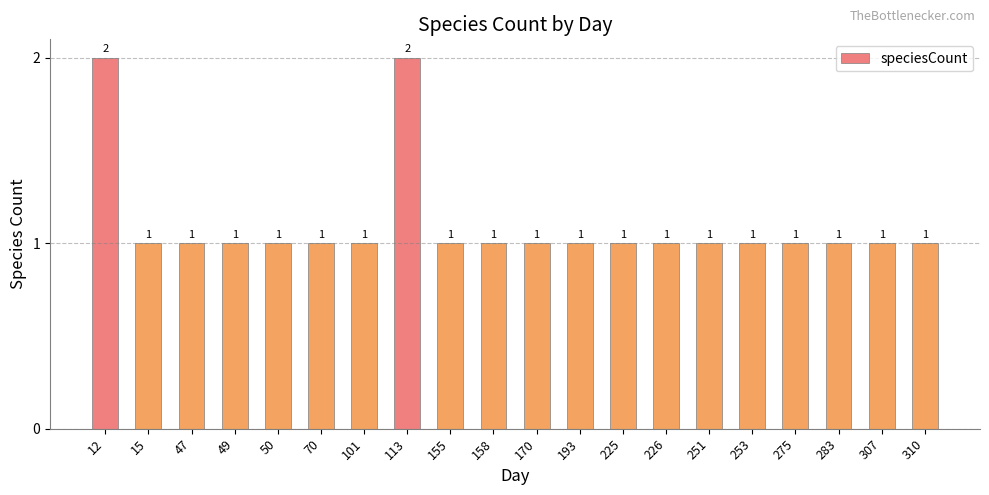

Does the chart contain any negative values?

No